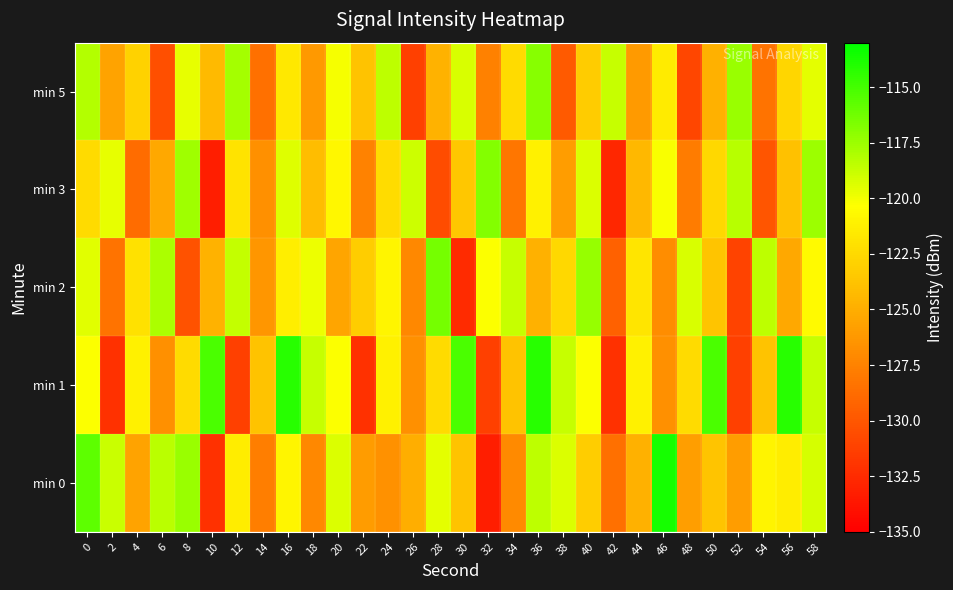

Between 46 and 56, which is larger?

46